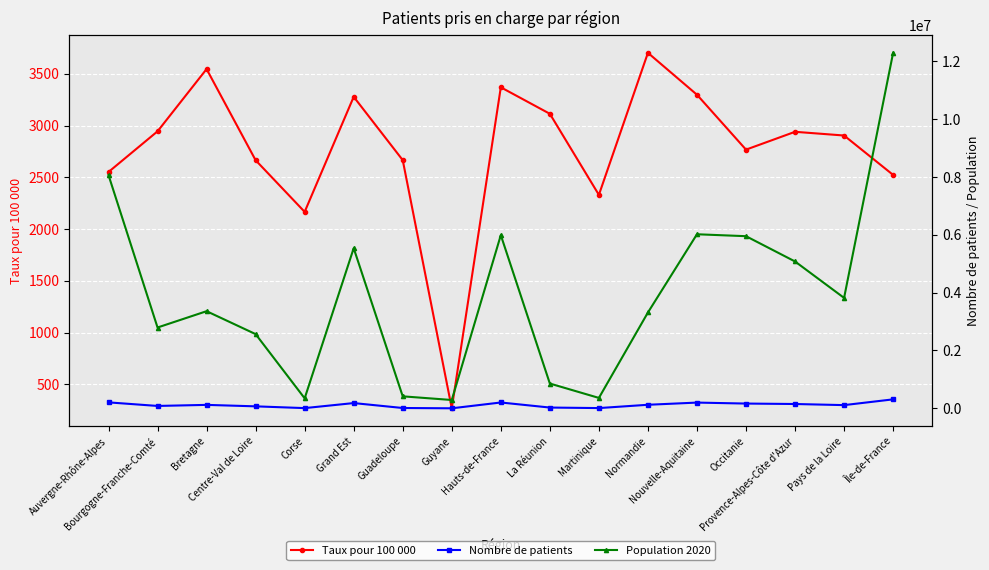

Which series has the largest range (max minus min)?

Population 2020